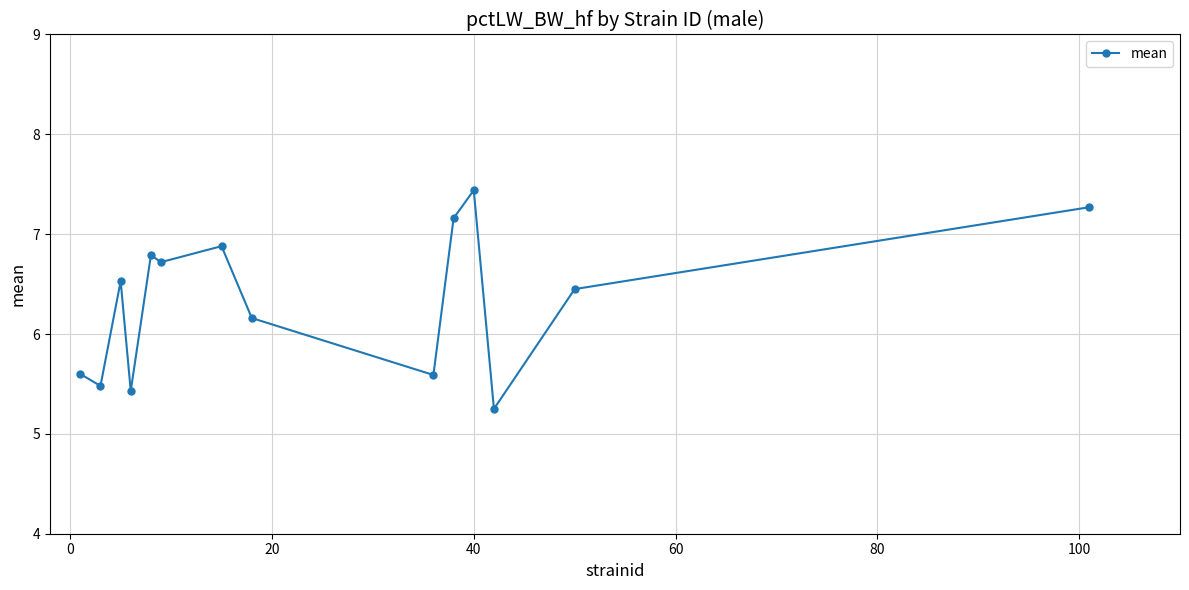

True or false: there are more than 0 points higher than both neighbors.

True